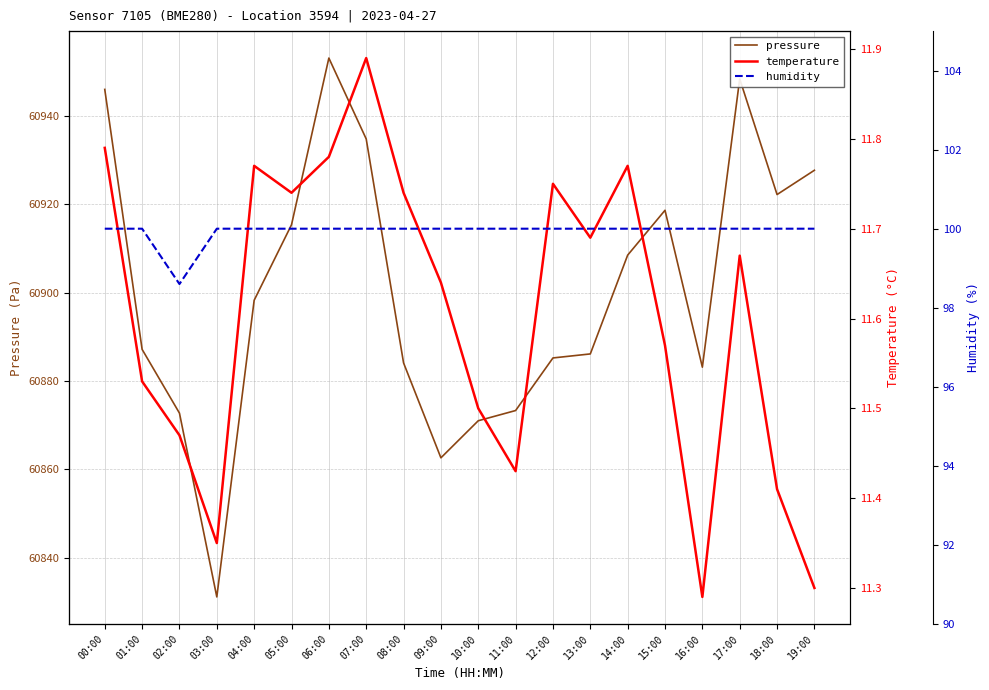

What is the maximum value shown in the chart?

60953.2